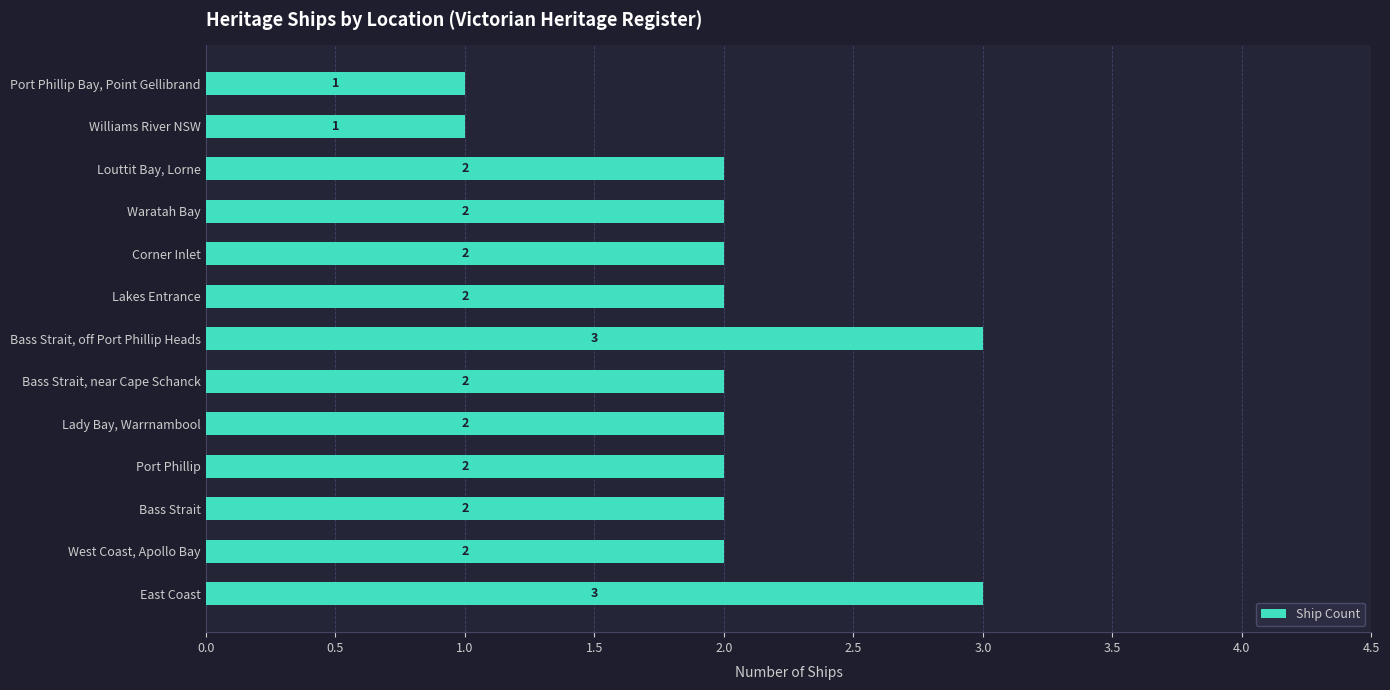

What is the ratio of the value at Bass Strait to the value at West Coast, Apollo Bay?

1.0